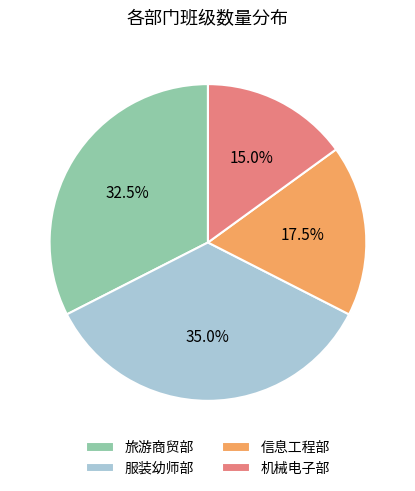

True or false: 机械电子部 accounts for 15% of the total.

True